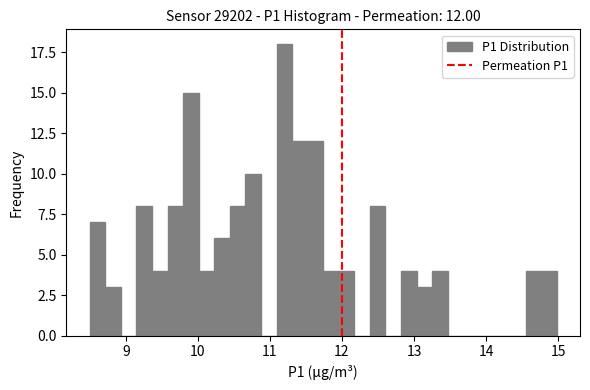

Read against the x-axis, roughly where is the centre of the tallest bar?

11.2